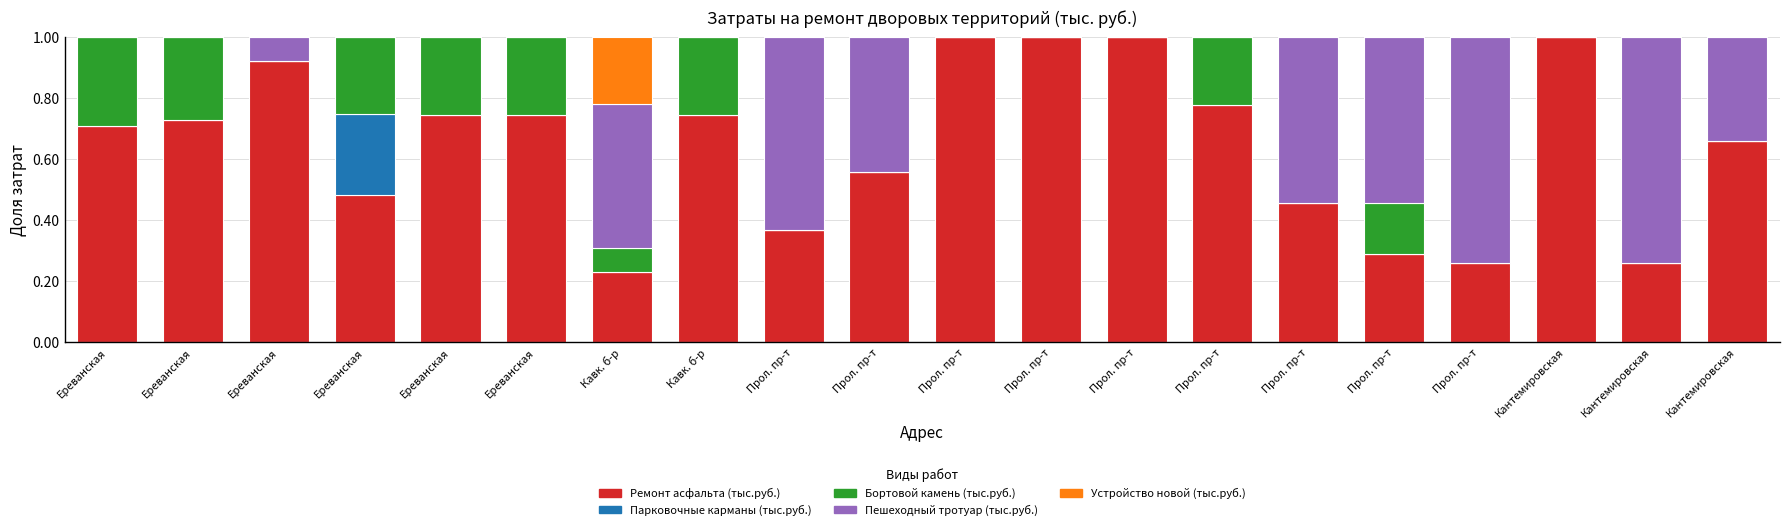

What are all the series names shown in the legend?

Ремонт асфальта (тыс.руб.), Парковочные карманы (тыс.руб.), Бортовой камень (тыс.руб.), Пешеходный тротуар (тыс.руб.), Устройство новой (тыс.руб.)